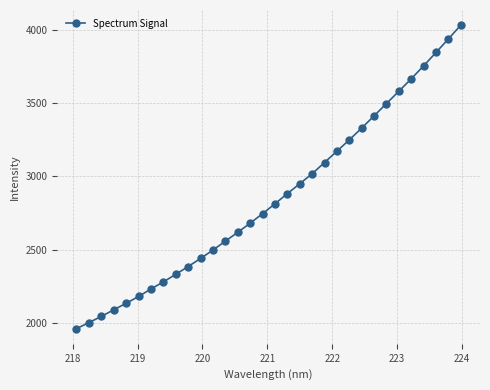

What is the difference between the maximum and minimum values?

2068.9